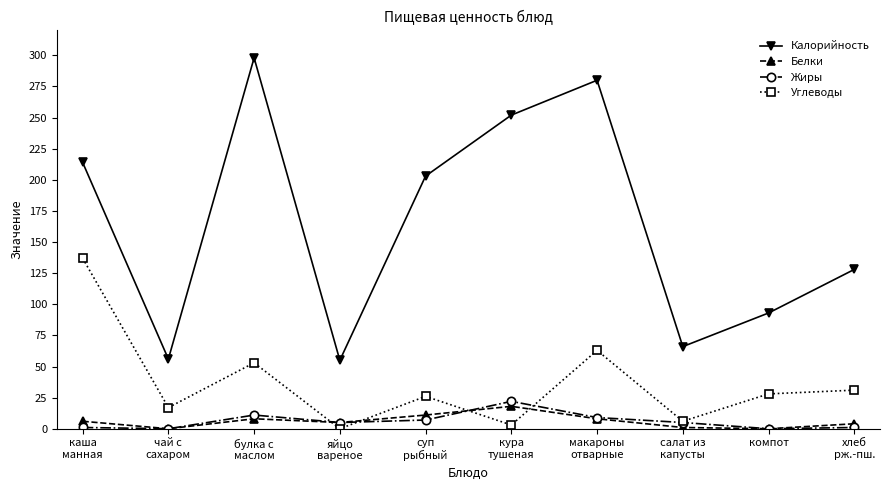

True or false: Жиры and Калорийность intersect in this chart.

False